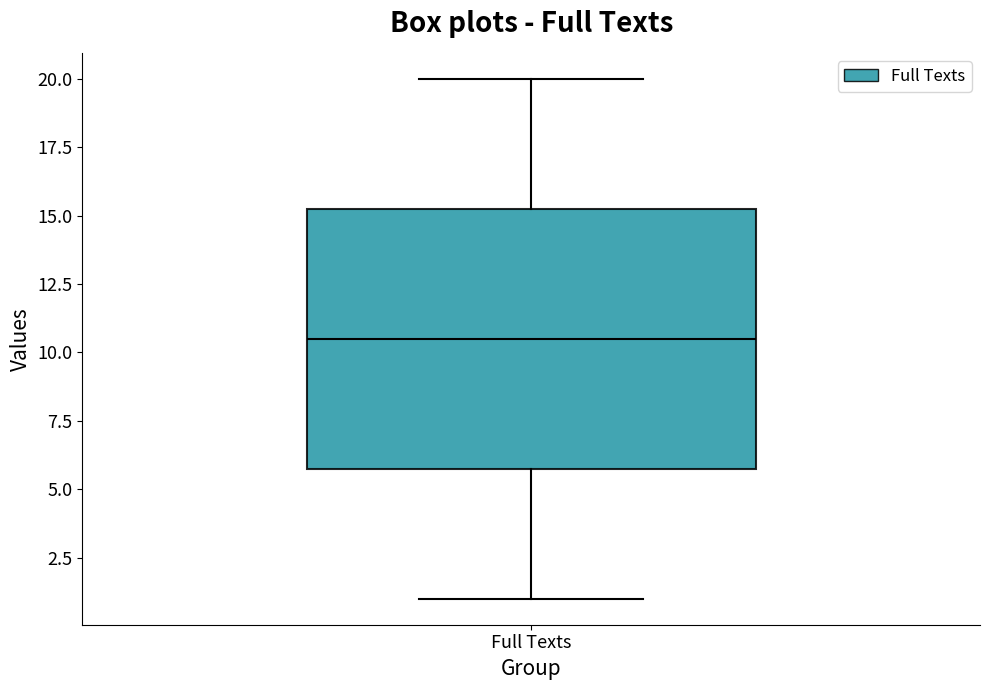

Read this box plot against the y-axis: the position of the median line, the range covered by the box, and the ends of both whiskers. The values are not printed on the chart, so give them approximately, as read against the axis.

median 10.5, box 6.0 to 15.5, whiskers 1.0 to 20.0